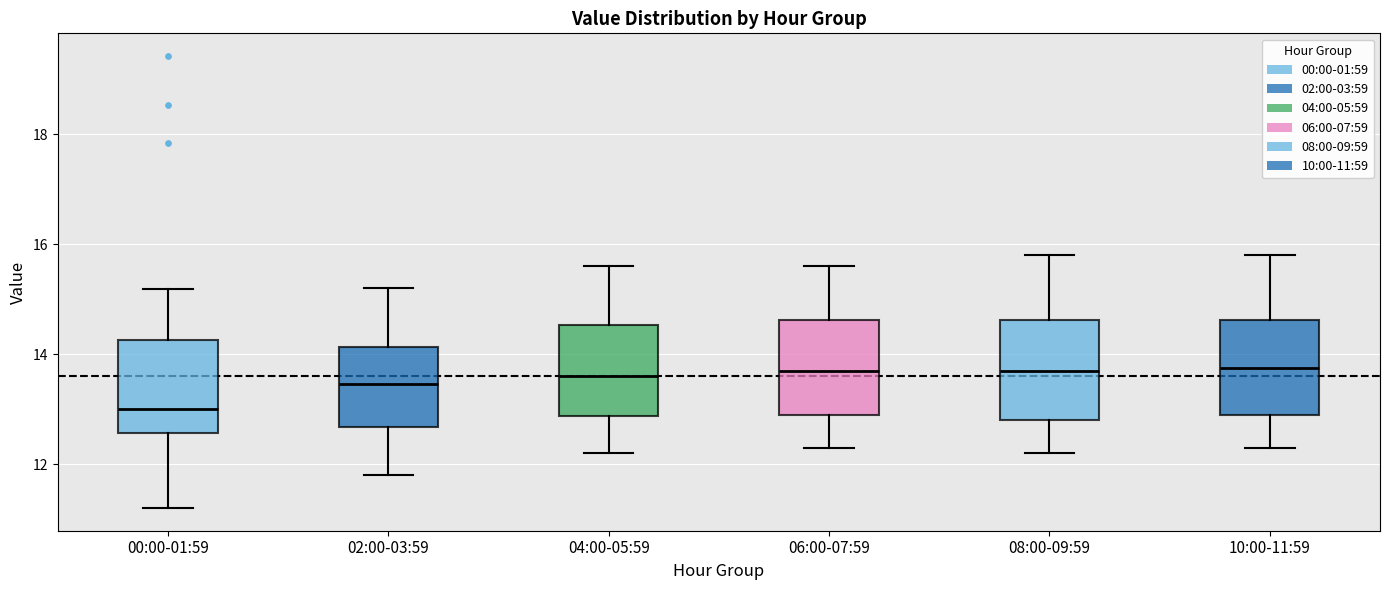

Which box's median line is the lowest?

00:00-01:59